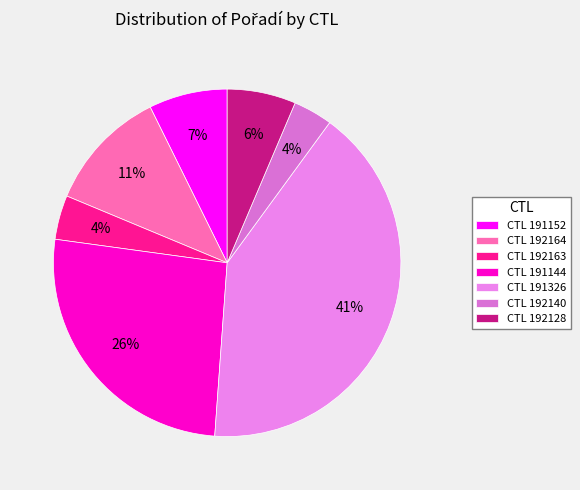

How many segments does this pie chart have?

7